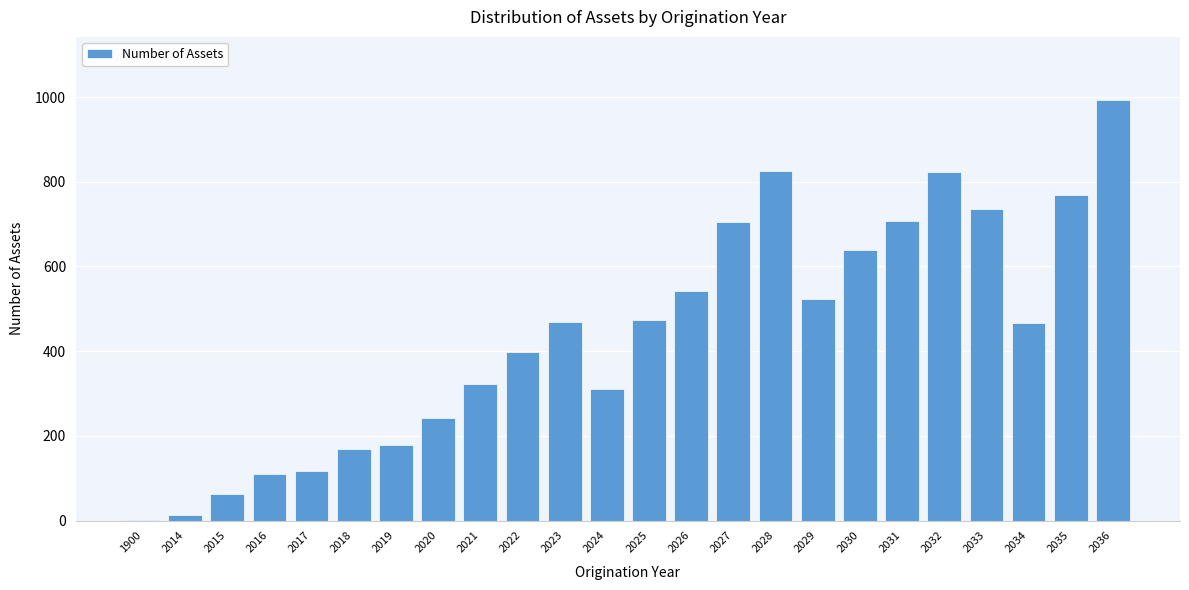

What is the maximum value shown in the chart?

993